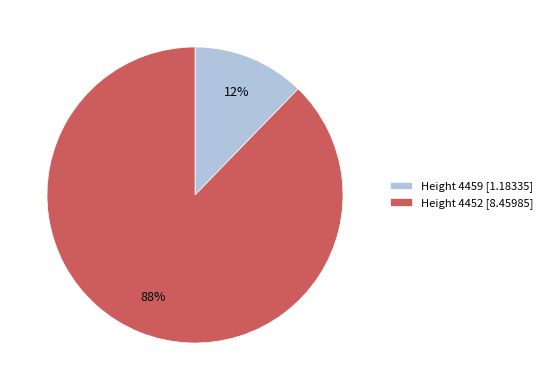

To the nearest percent, what percentage of the pie is Height 4459 [1.18335]?

12%